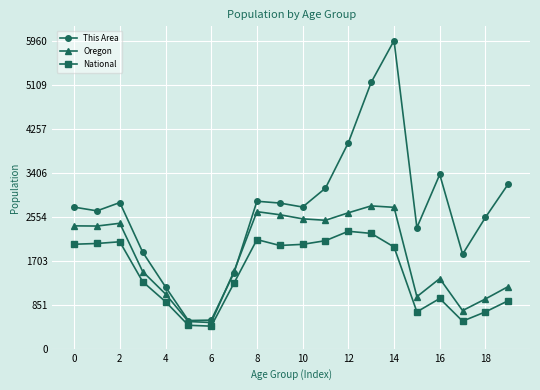

What is the value of the This Area point at the 14th from the left?

5152.0